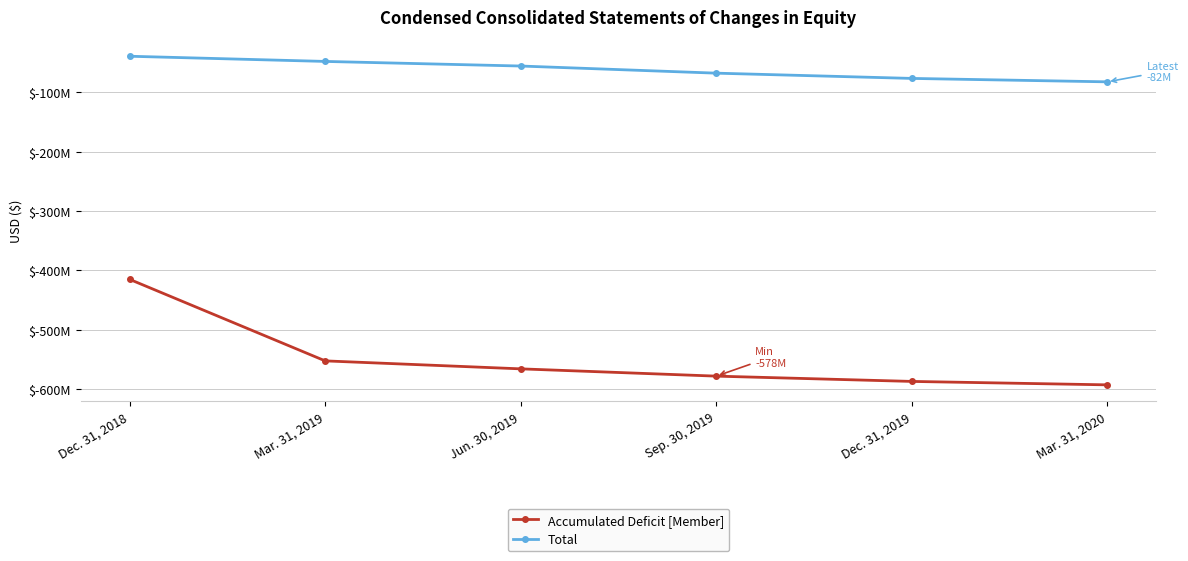

Which series has the largest total across all categories?

Total